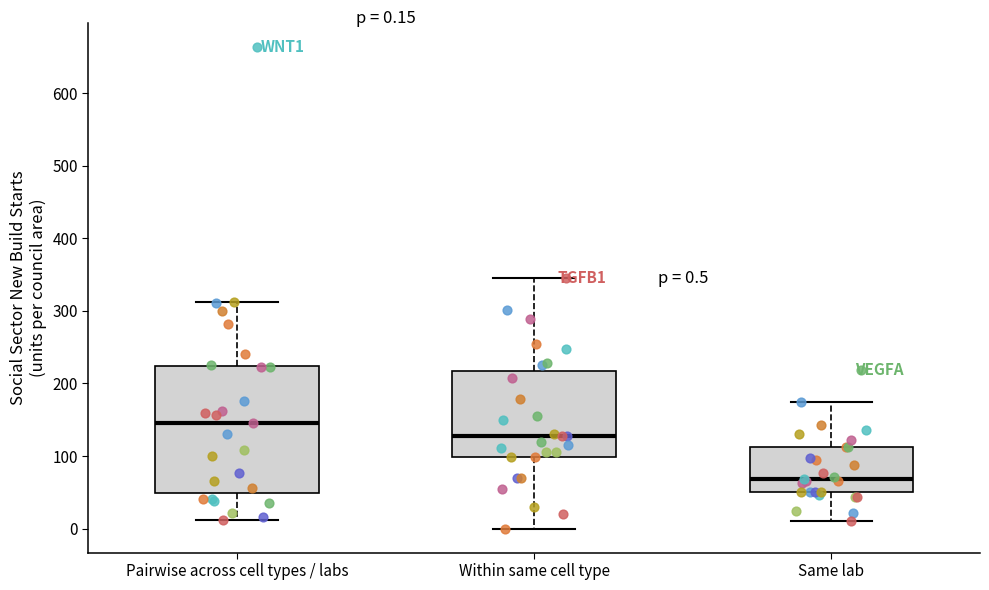

Which box's median line is the highest?

Pairwise across cell types / labs